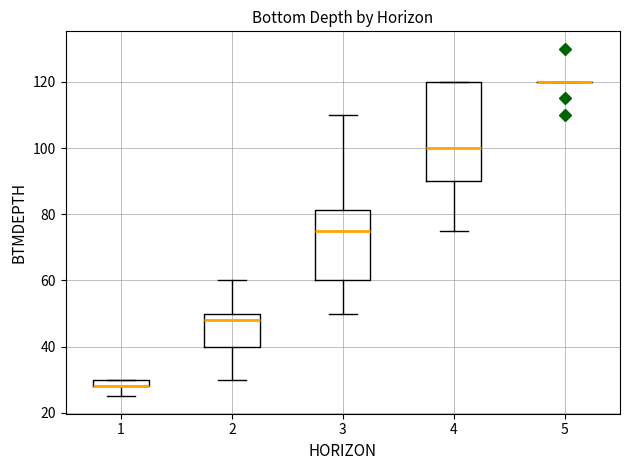

Comparing the boxes themselves (not the whiskers), which one is the tallest?

4